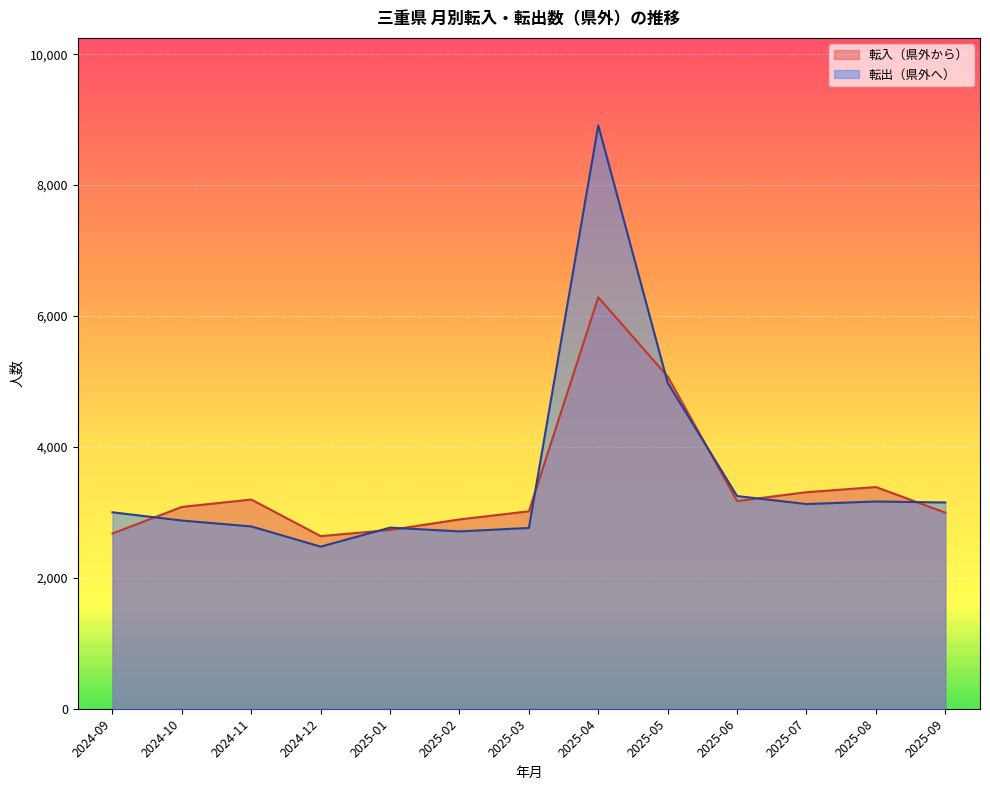

What are all the series names shown in the legend?

転入（県外から）, 転出（県外へ）